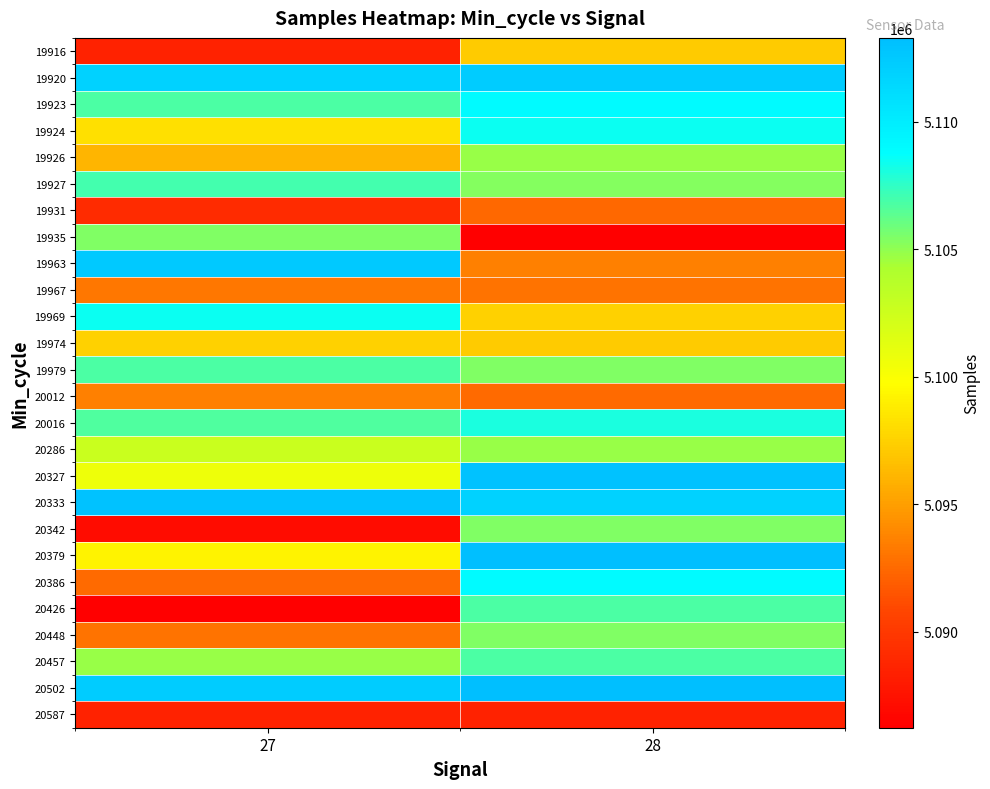

Count the number of categories in the chart.

2